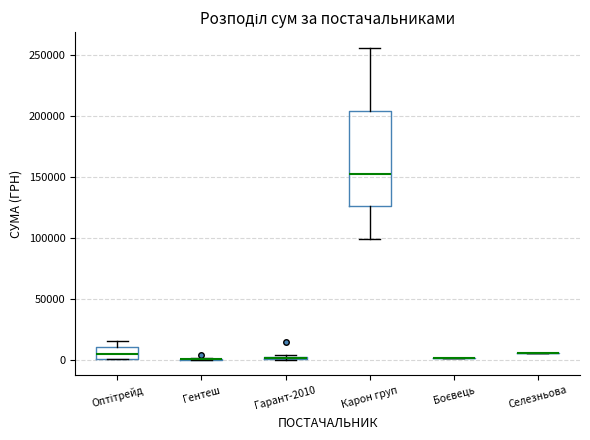

Comparing the boxes themselves (not the whiskers), which one is the tallest?

Карон груп